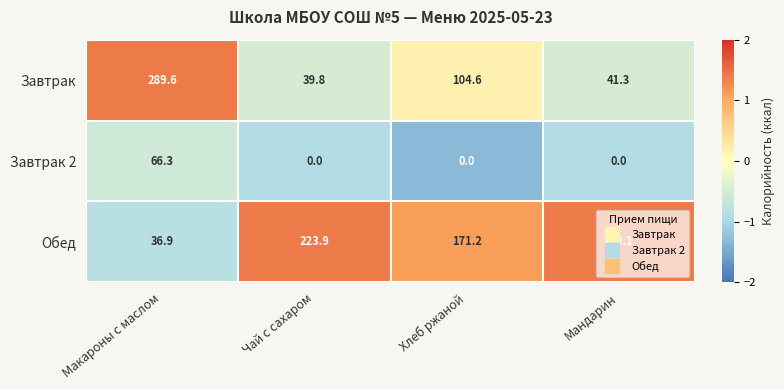

How many distinct data groups are displayed?

3